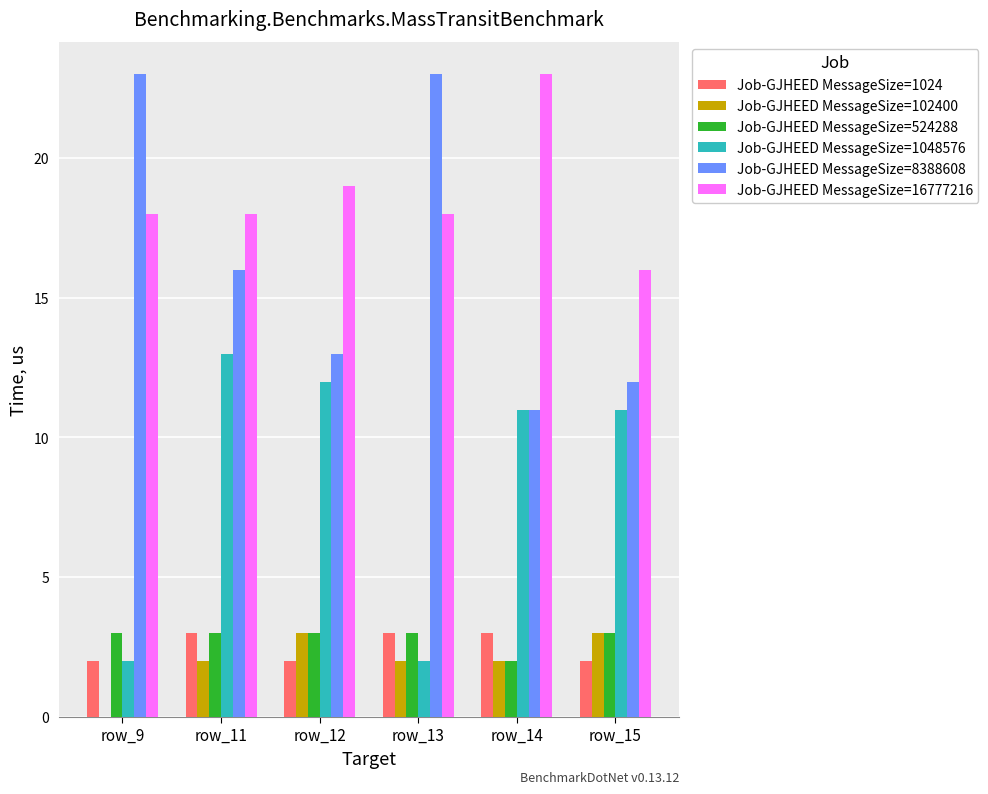

True or false: Job-GJHEED MessageSize=1048576 has a value of 8 at row_15.

False